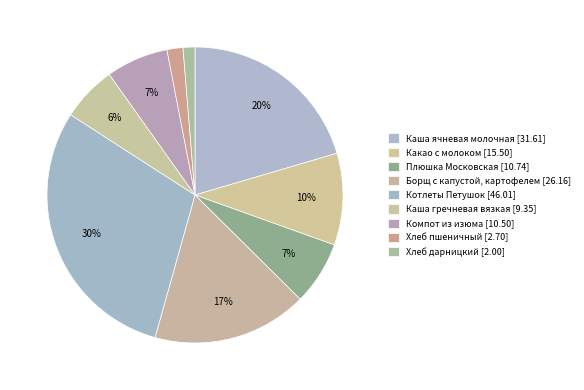

To the nearest percent, what percentage of the pie is Хлеб дарницкий?

1%